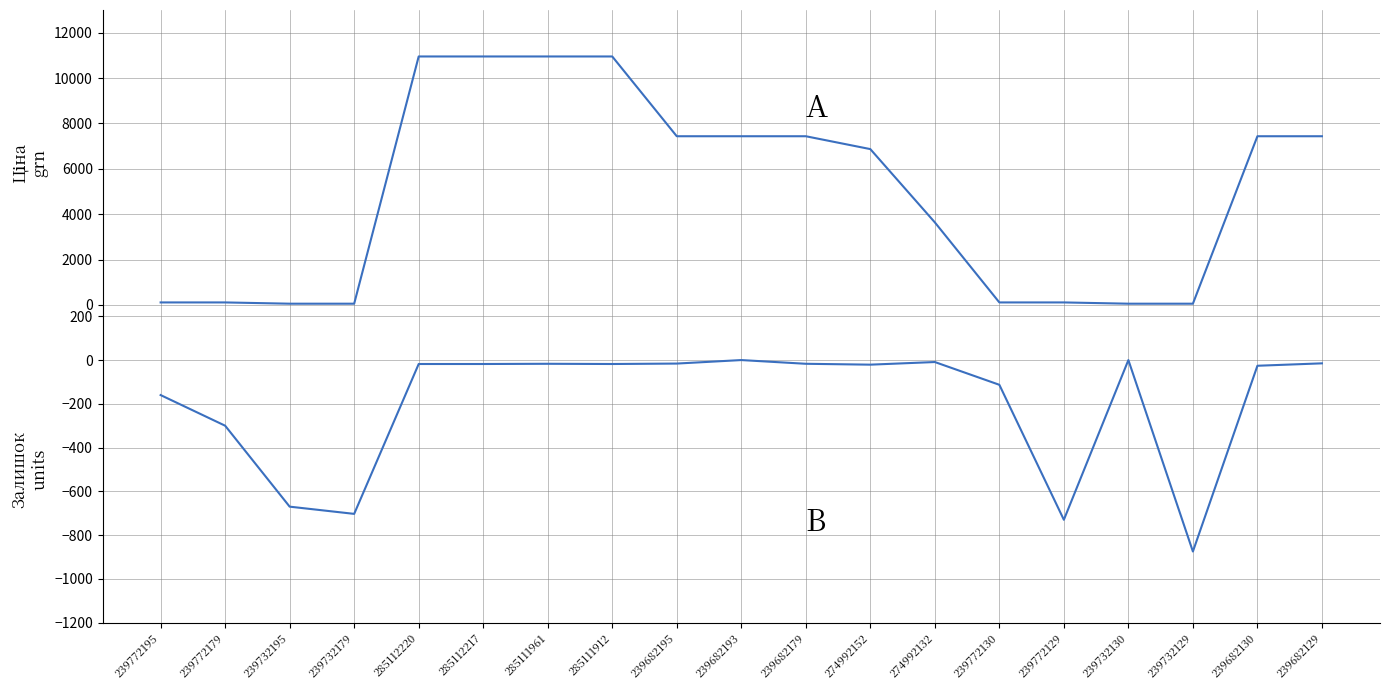

Reading right to left, what are all the values shown in this chart?

Ціна: 7436.2	7436.2	55.9	55.9	111.7	111.7	3640.8	6869.4	7436.2	7436.2	7436.2	10952.0	10952.0	10952.0	10952.0	55.9	55.9	111.7	111.7
Залишок: -15.0	-26.0	-875.0	0.0	-730.0	-113.0	-9.0	-21.0	-17.0	0.0	-16.0	-18.0	-17.0	-18.0	-18.0	-703.0	-670.0	-300.0	-160.0